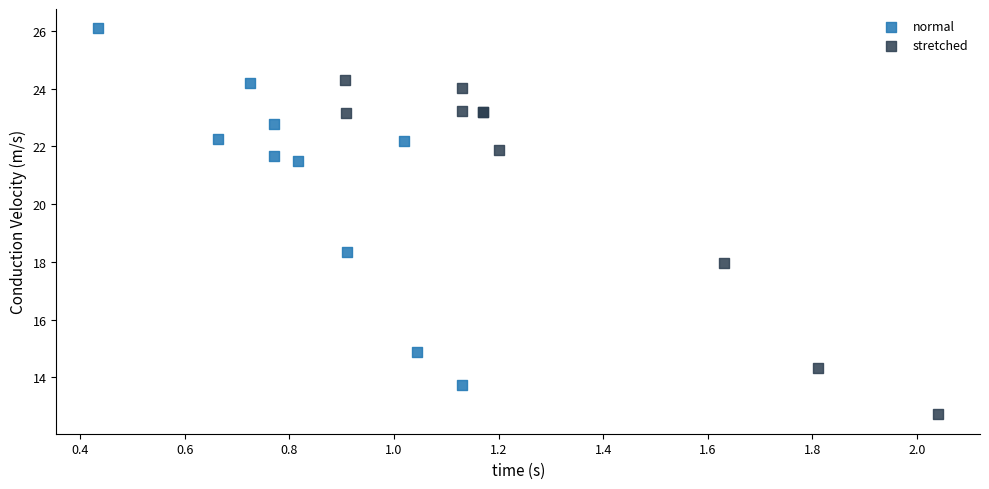

Which series contains the highest Y value?

normal